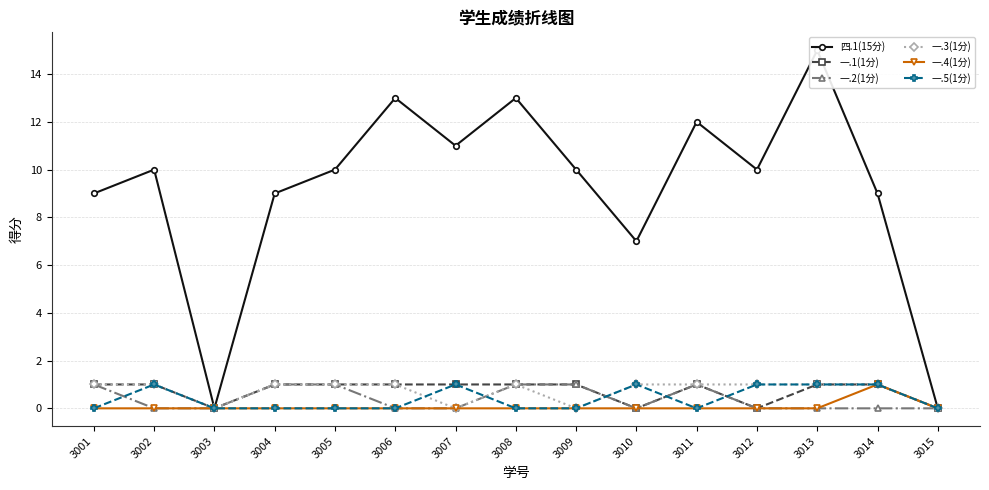

At which label is 四.1(15分) closest to 7?

3010